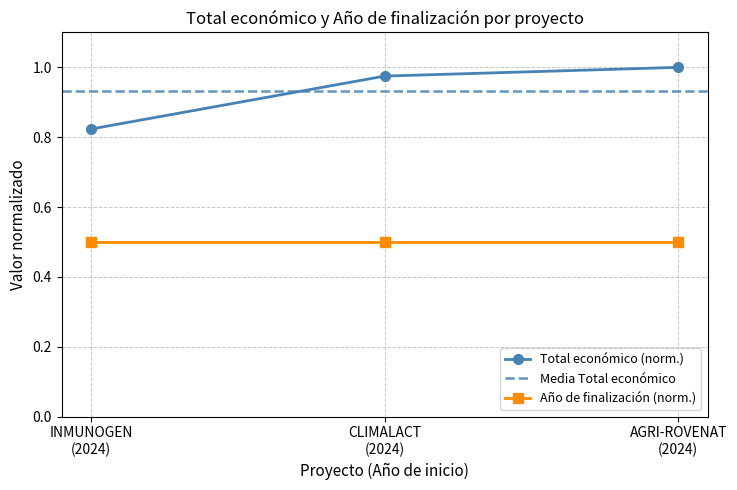

Between INMUNOGEN (2024) and AGRI-ROVENAT (2024), which is larger?

AGRI-ROVENAT (2024)